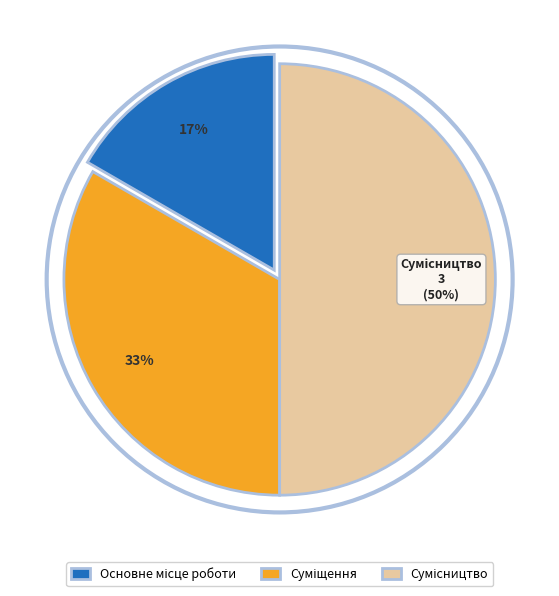

Count the number of slices in the pie.

3